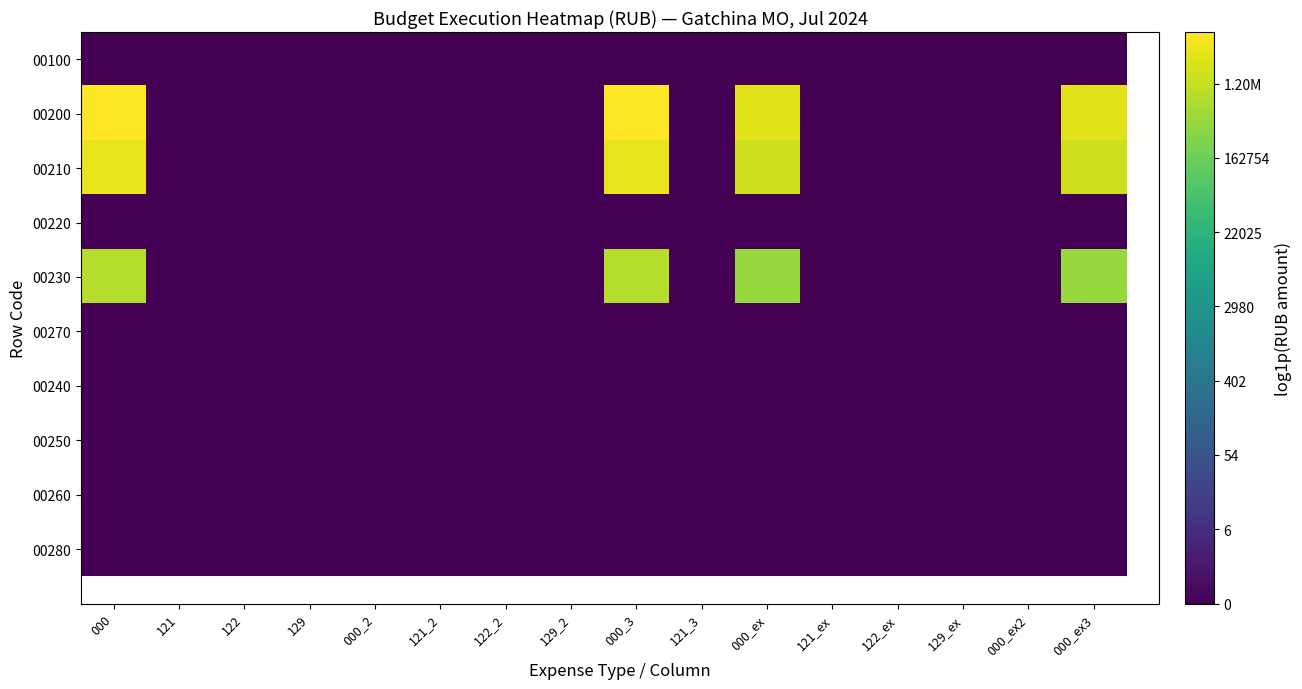

Is the value of 00260 at 000_3 greater than the value of 00100 at 000_ex3?

No